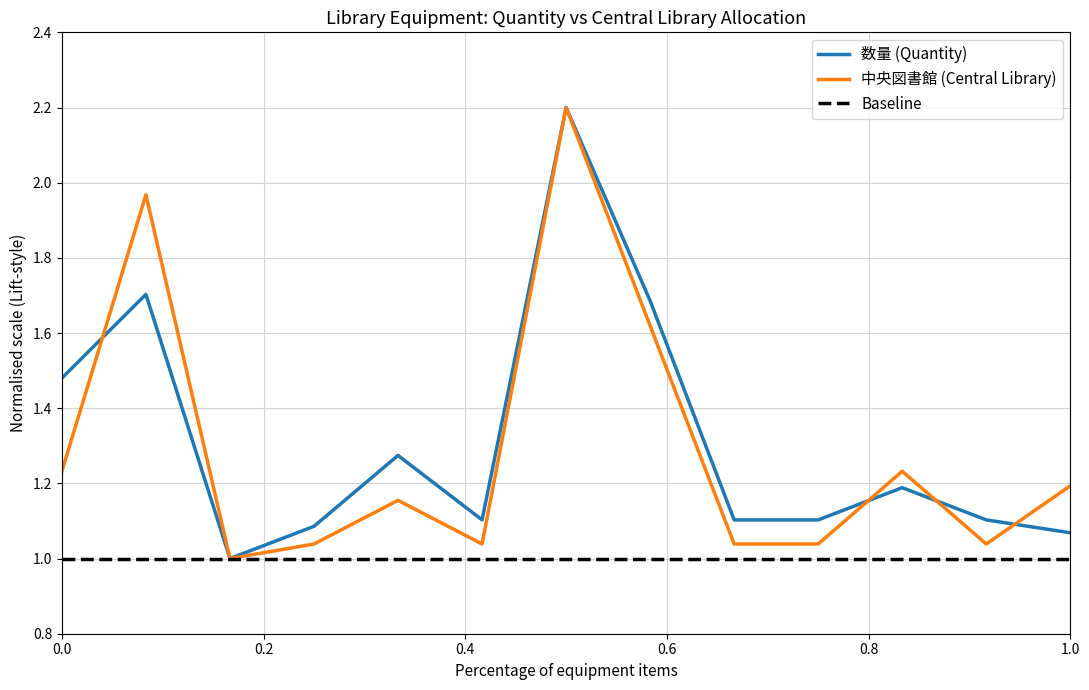

In 中央図書館 (Central Library), how many points are higher than both neighbors (excluding endpoints)?

4